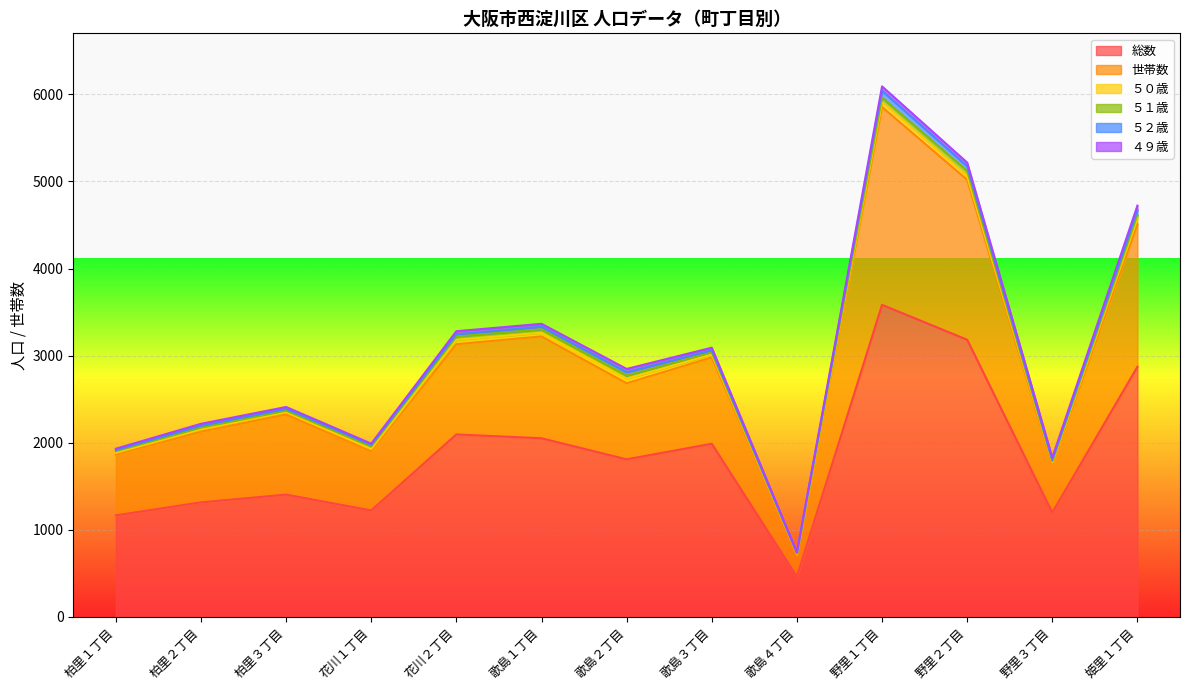

Where does the ４９歳 series first go above 30?

花川２丁目